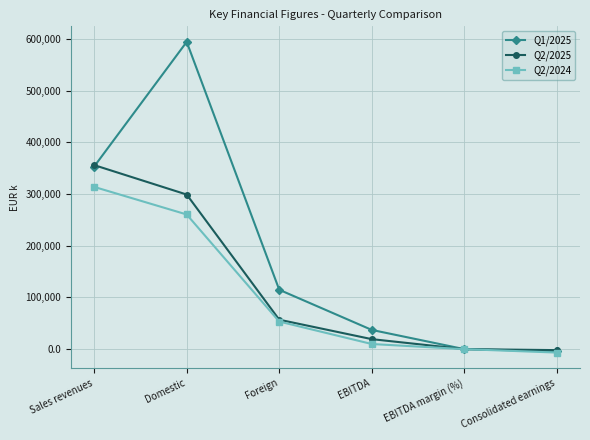

List the series in order of their peak value, highest first.

Q1/2025, Q2/2025, Q2/2024